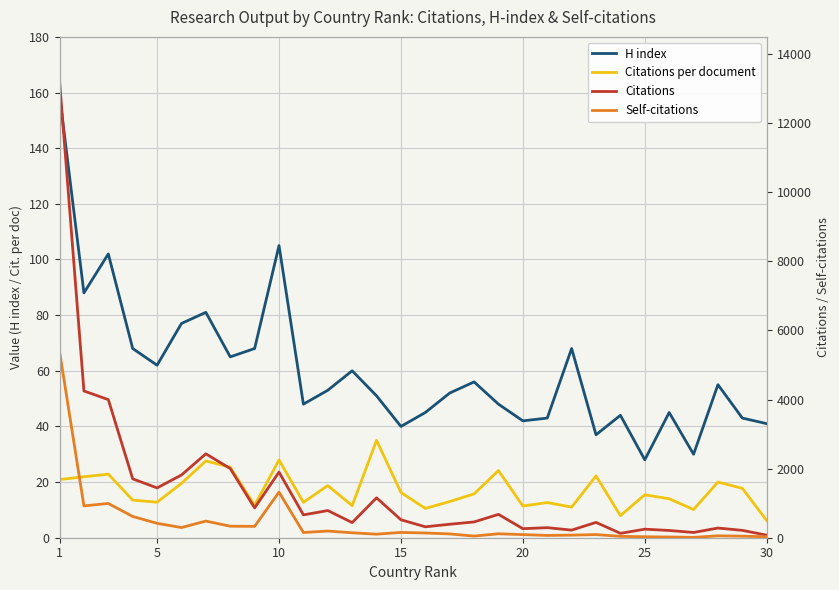

Which series has the largest range (max minus min)?

Citations